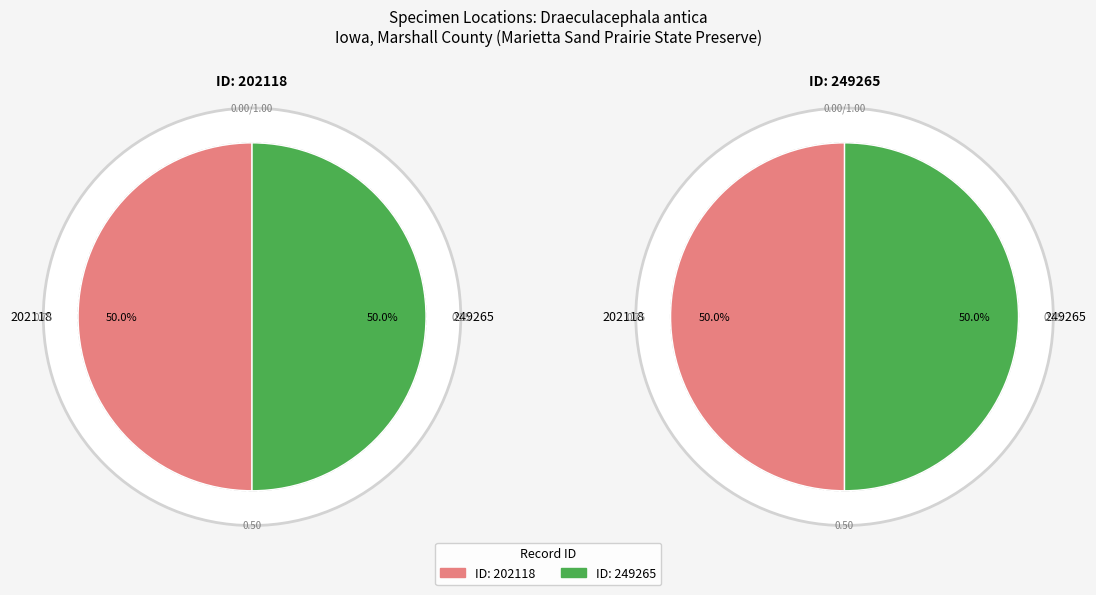

Rank the categories by value from highest to lowest.

249265, 202118